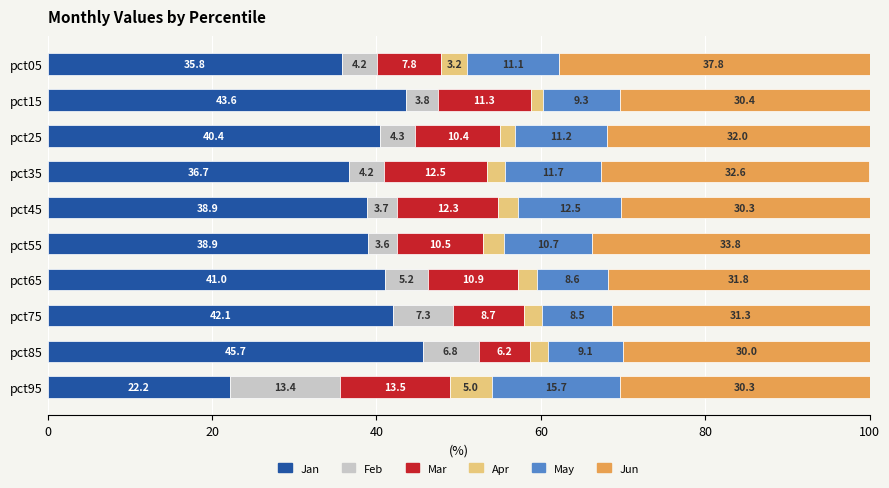

What is the minimum value for Jan?

22.2